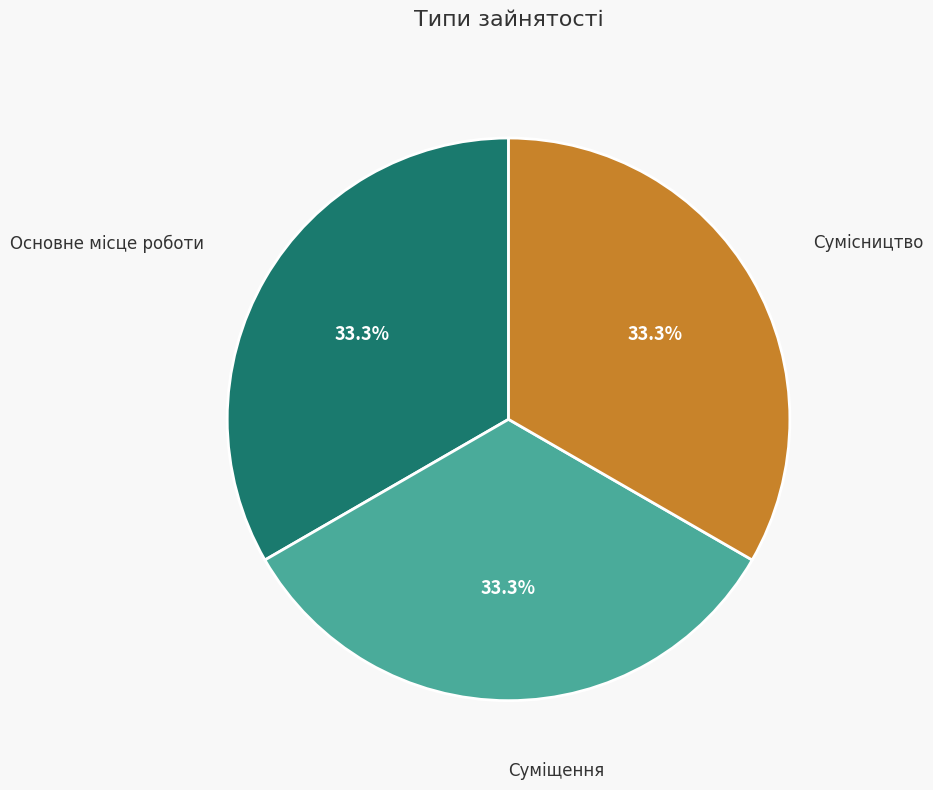

Does any single category account for the majority?

No